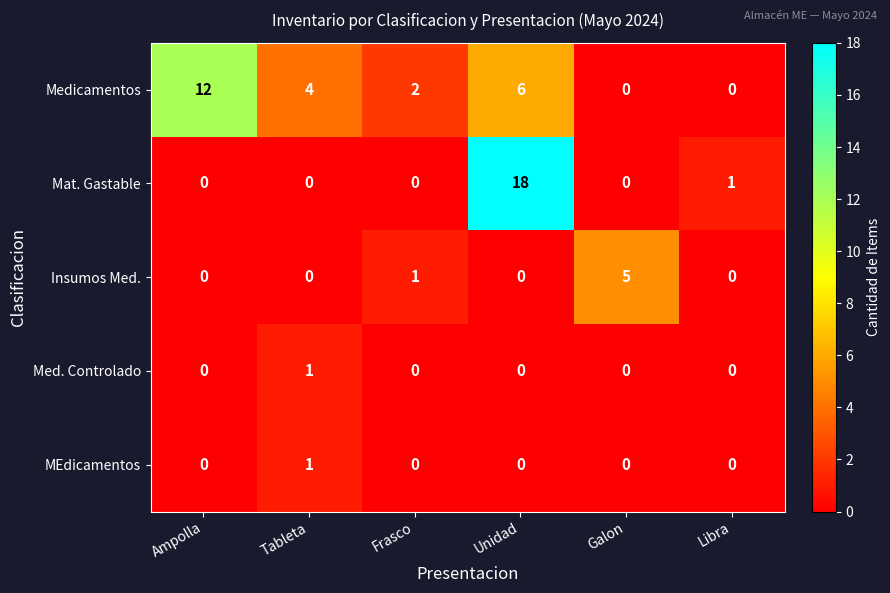

What is the average value of the Medicamentos series?

4